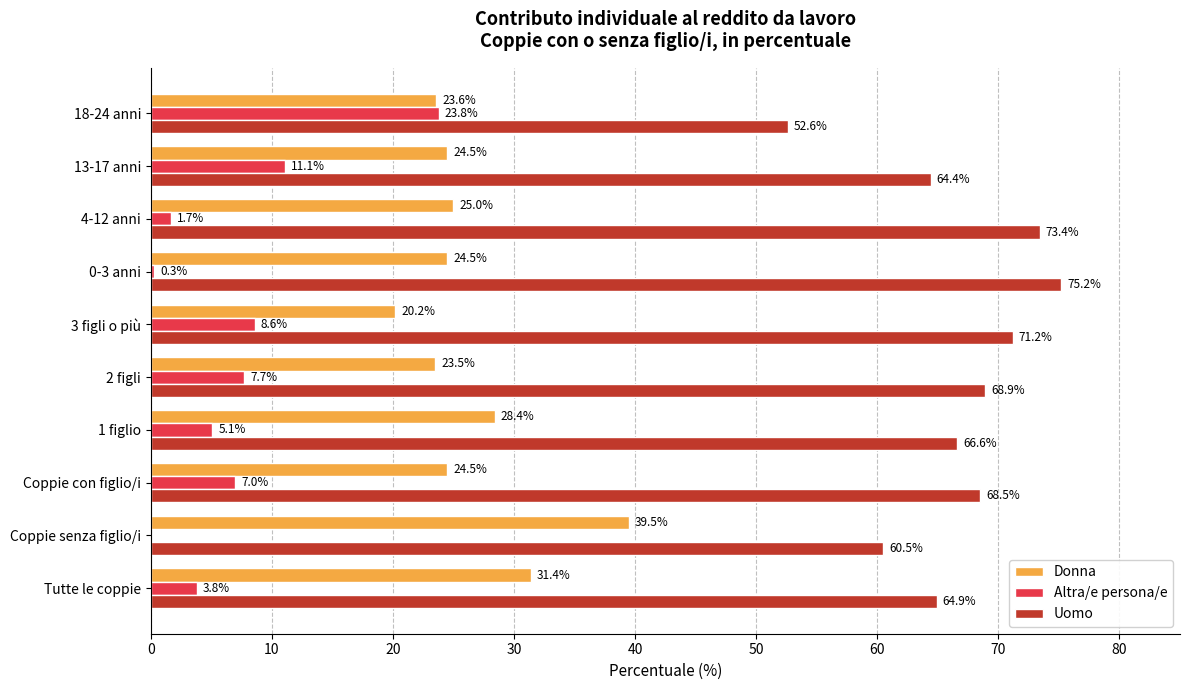

What are all the series names shown in the legend?

Donna, Altra/e persona/e, Uomo